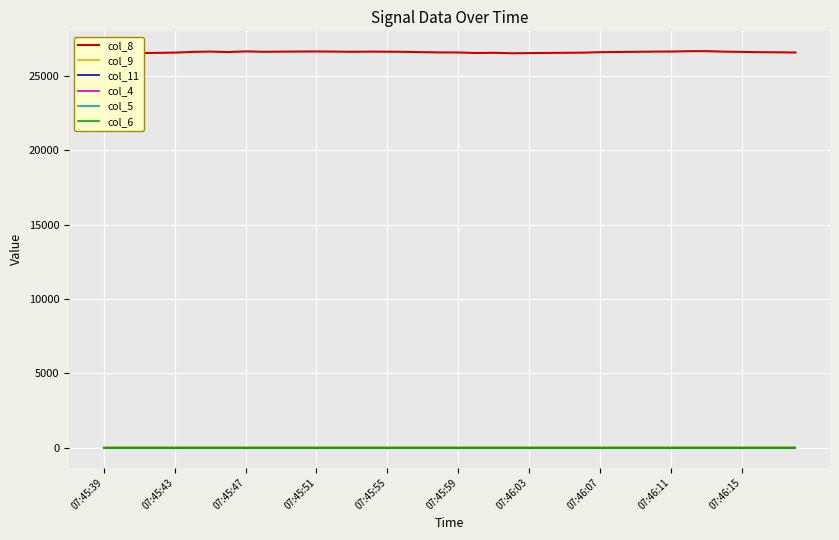

Does the chart have visible grid lines?

Yes